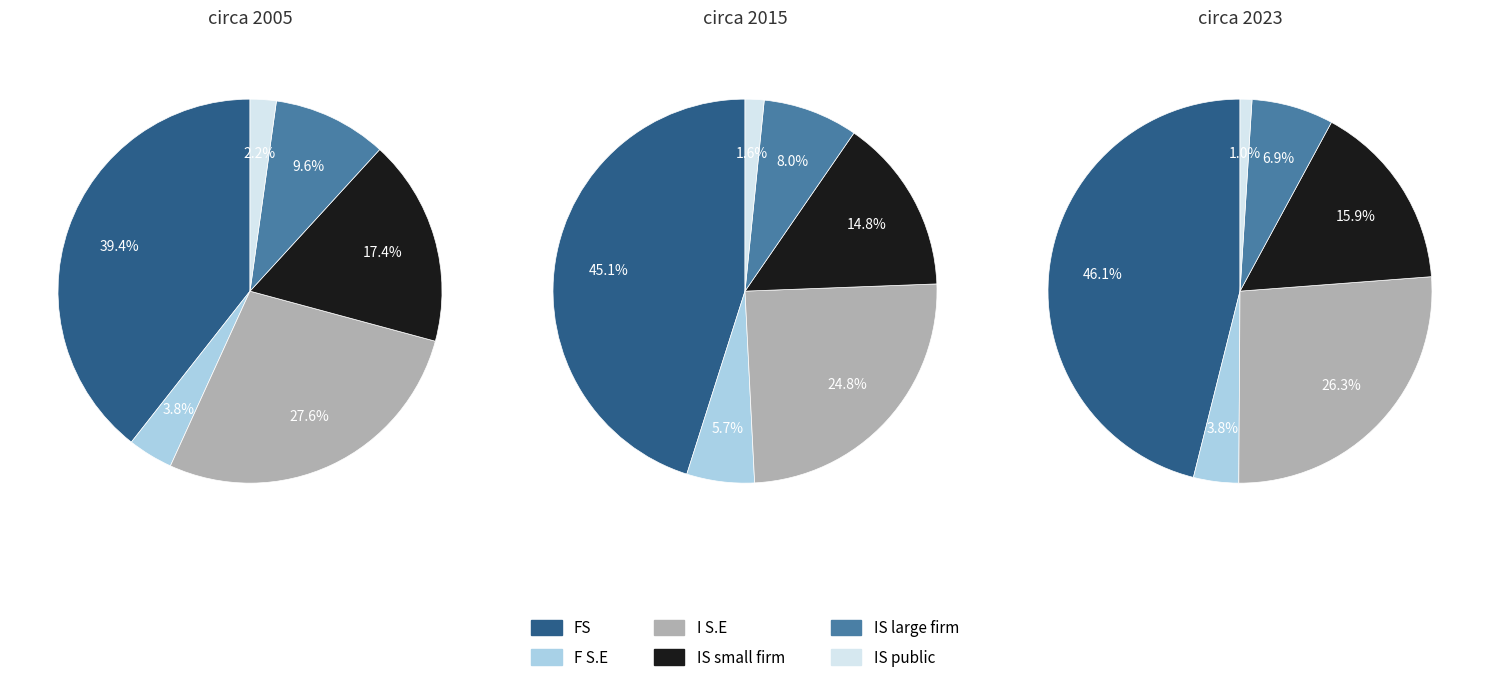

The 5 slice represents 1% of the pie. True or false?

True